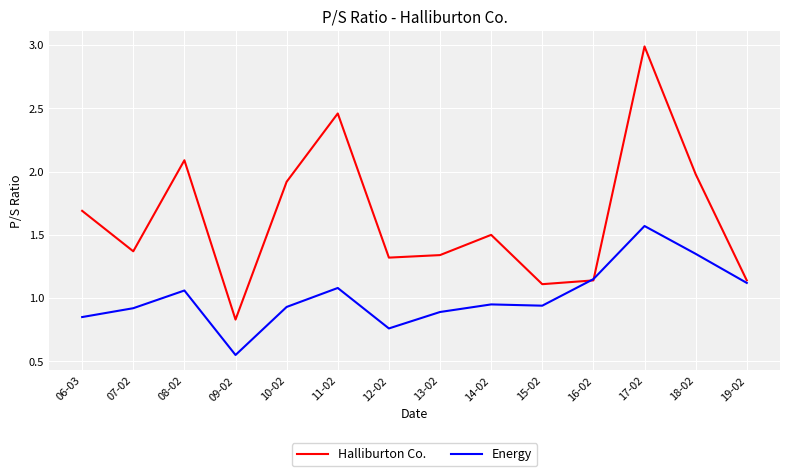

Rank the series at 06-03 from lowest to highest value.

Energy, Halliburton Co.